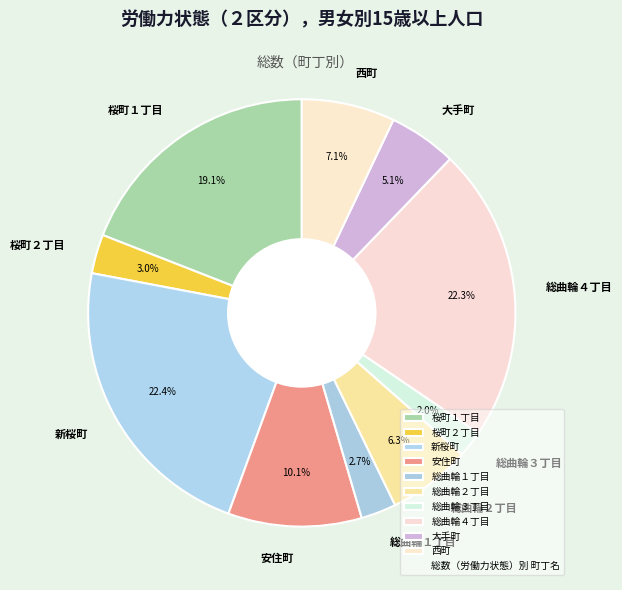

Does any single category account for the majority?

No